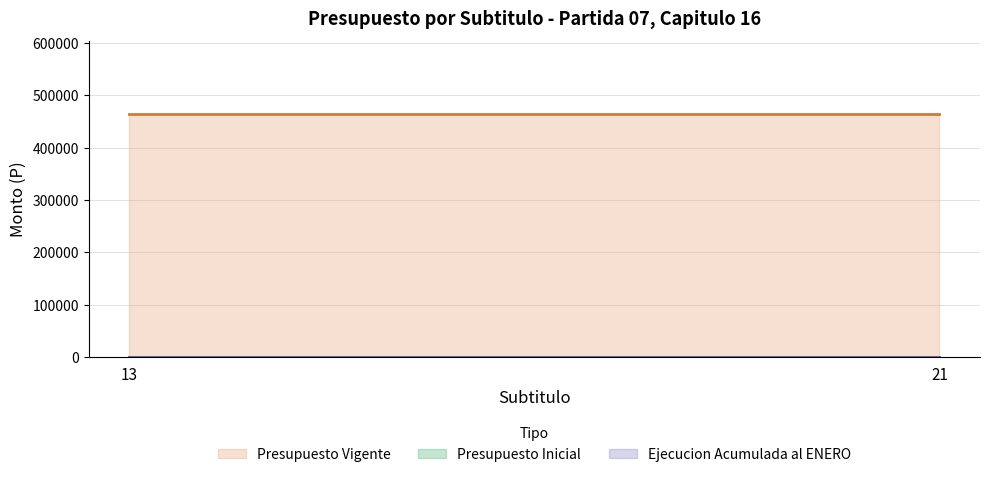

Which category has the lowest value across all series?

13